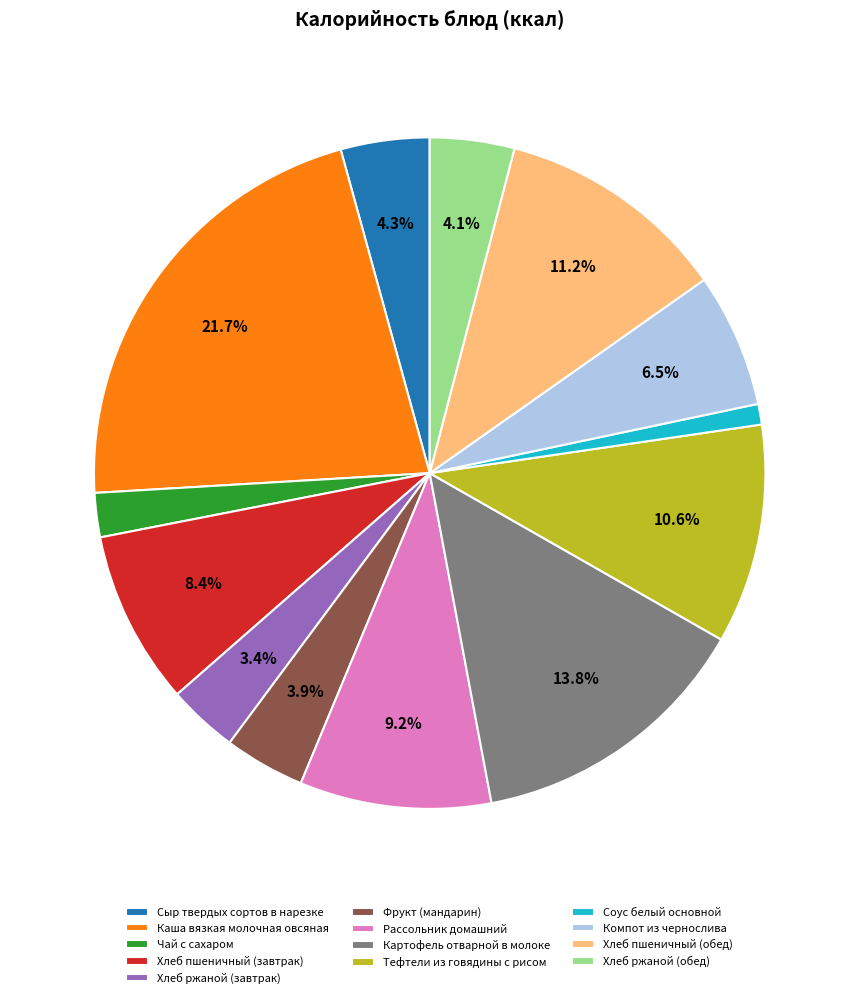

How much of the chart is everything except Картофель отварной в молоке?

86.2%